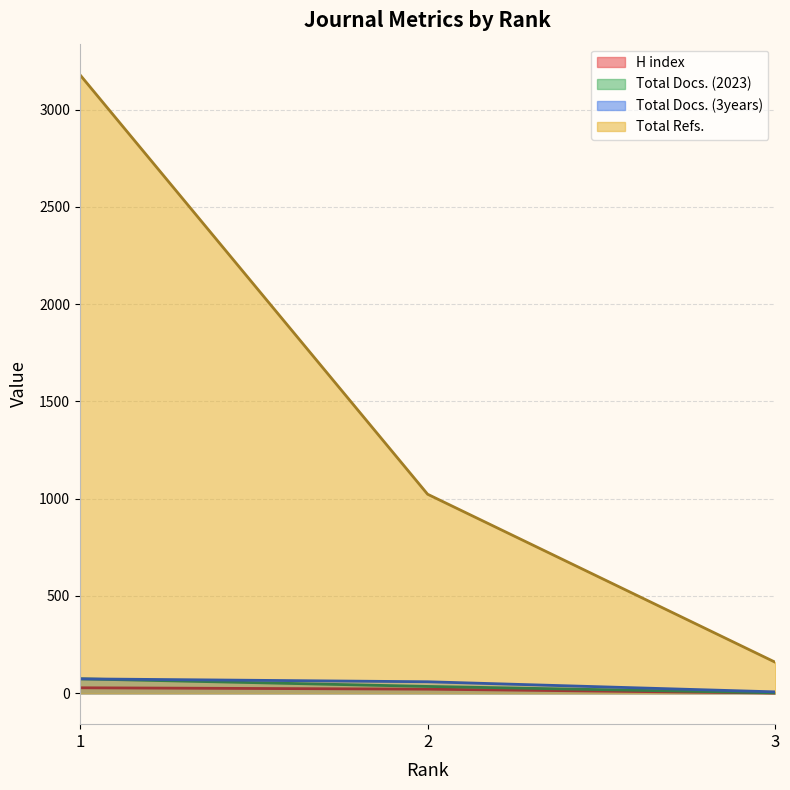

At which label does H index reach its minimum?

3